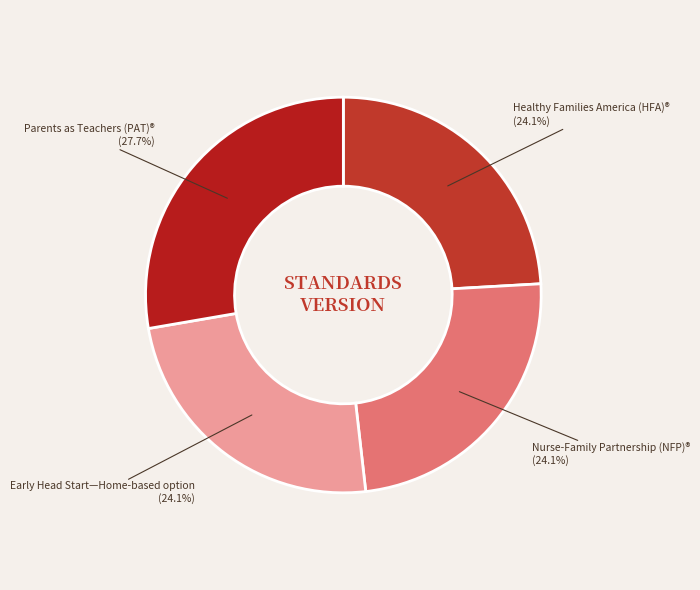

How many segments does this pie chart have?

4